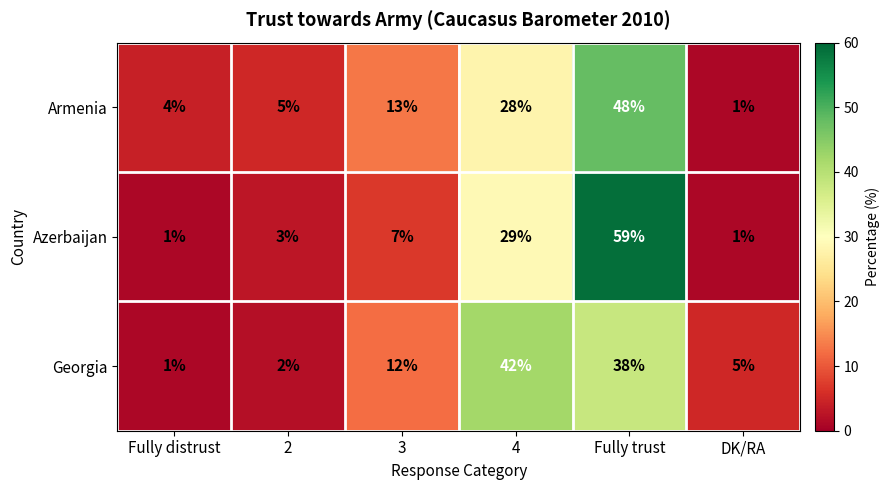

At 2, list the series in order from smallest to largest.

Georgia, Azerbaijan, Armenia